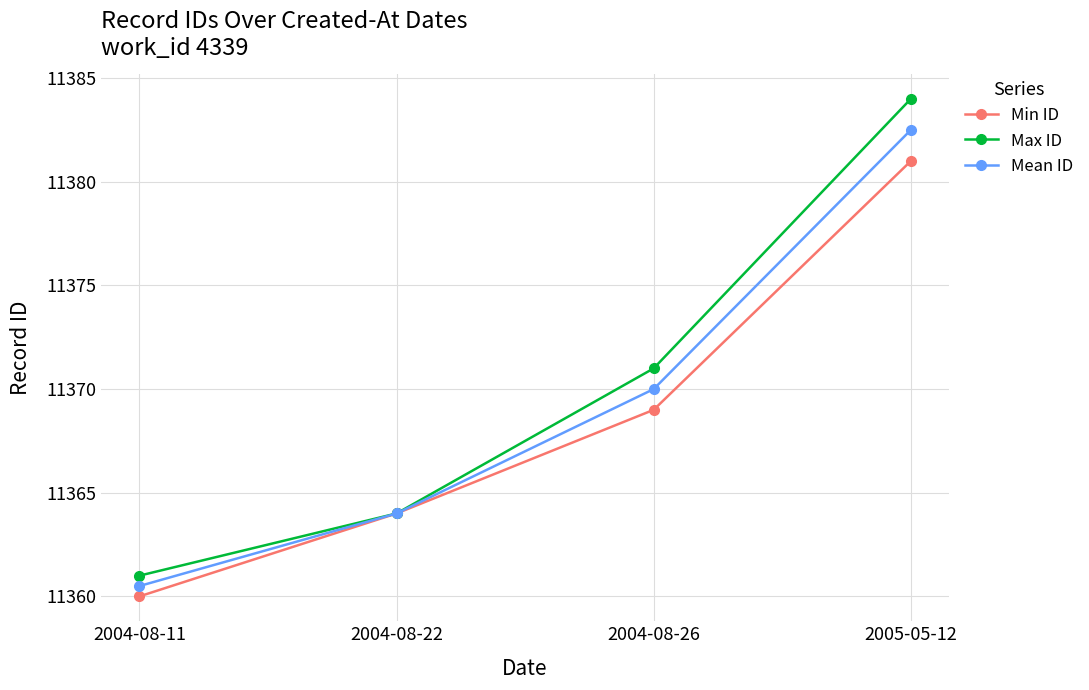

What is the smallest value displayed?

11360.0